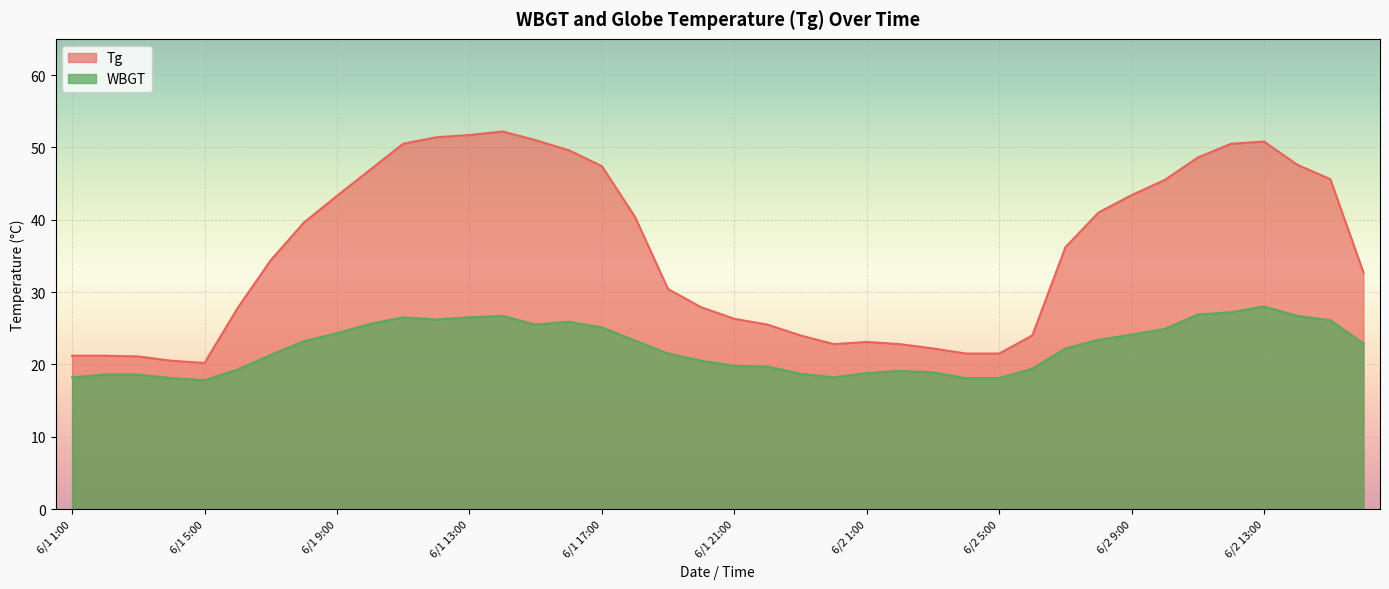

The value of Tg at 6/2 12:00 is 50.5. True or false?

True